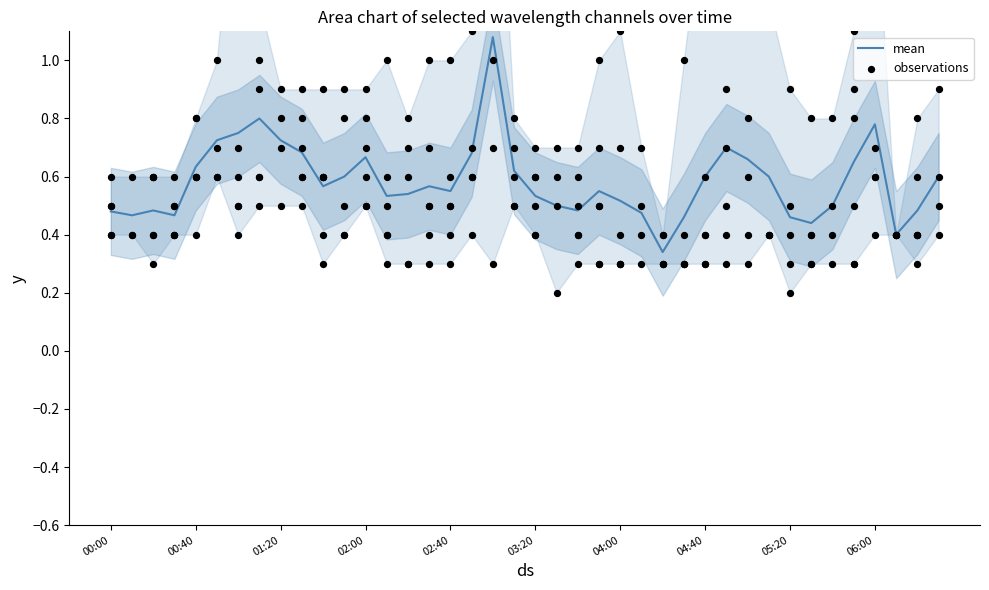

Between 34 and 06:00, which is larger?

06:00